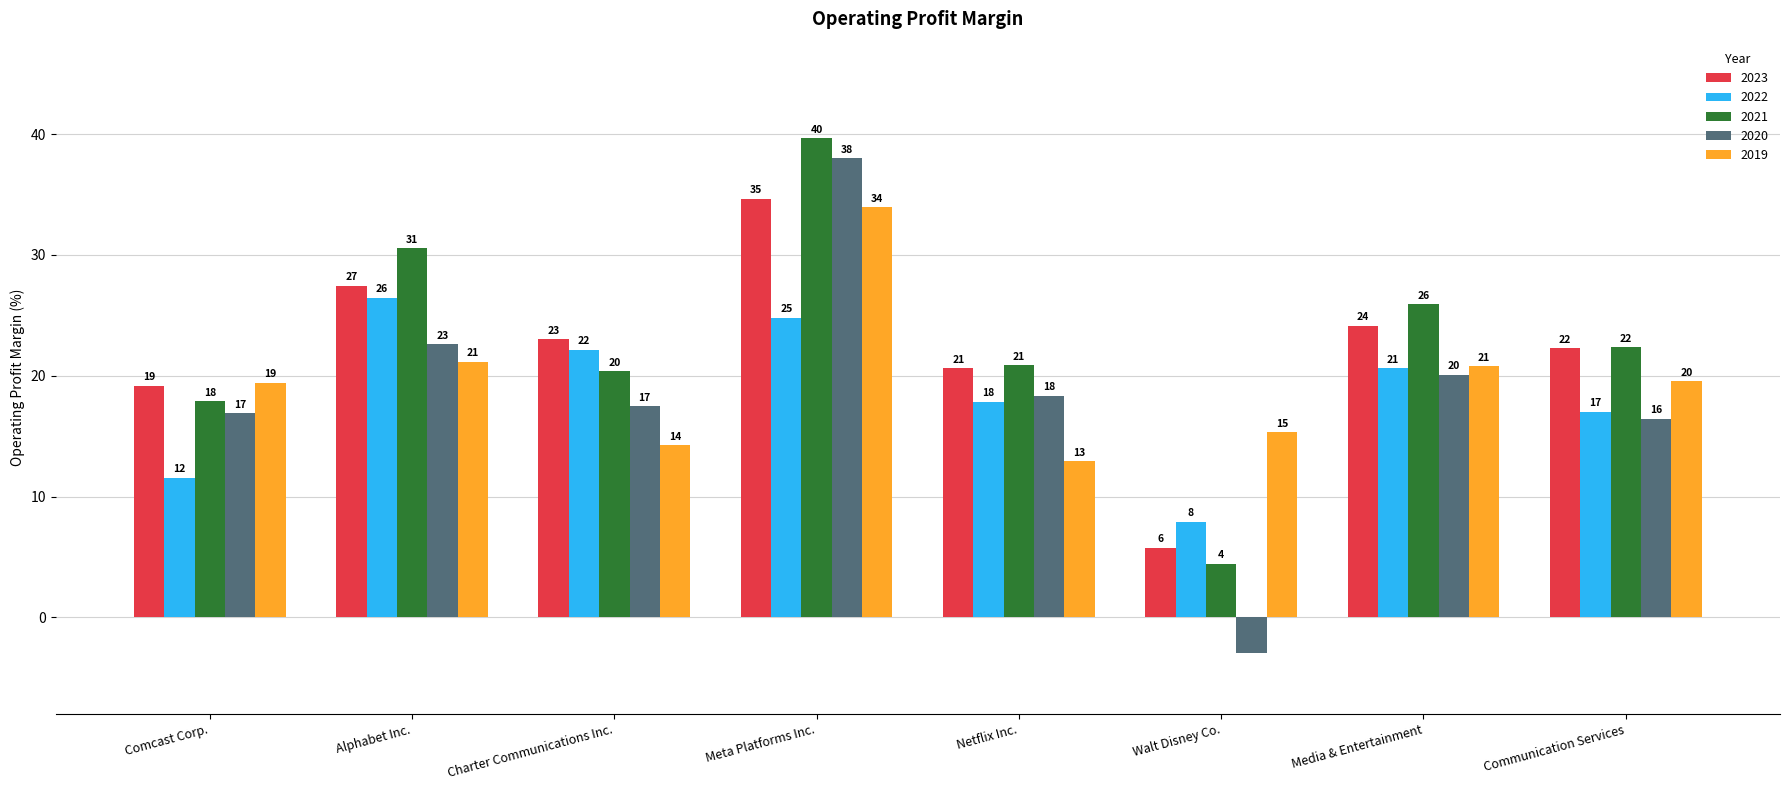

What are all the series names shown in the legend?

2023, 2022, 2021, 2020, 2019